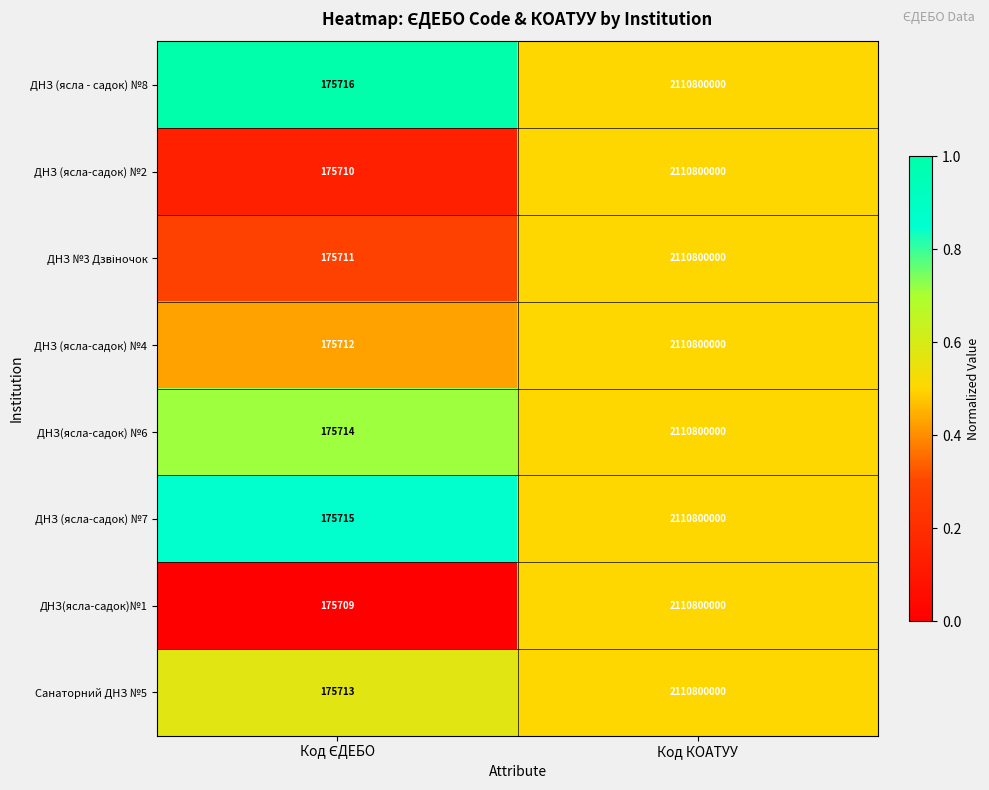

Read the ДНЗ (ясла - садок) №8 value at Код КОАТУУ, to the nearest 100.

2110800000